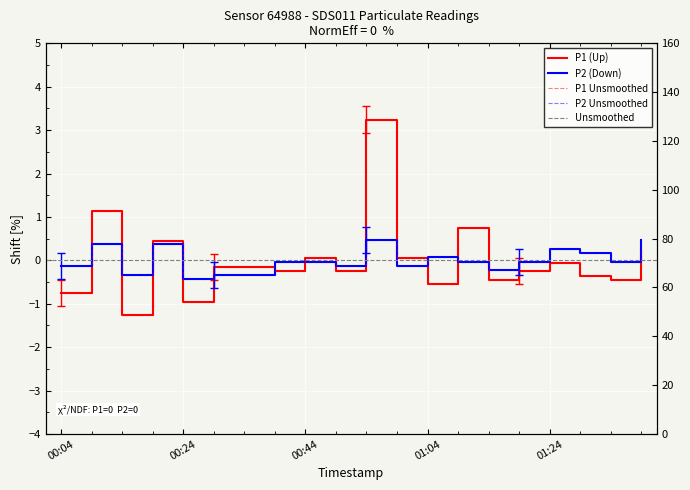

How many intersections are there between P2 and P1?

12